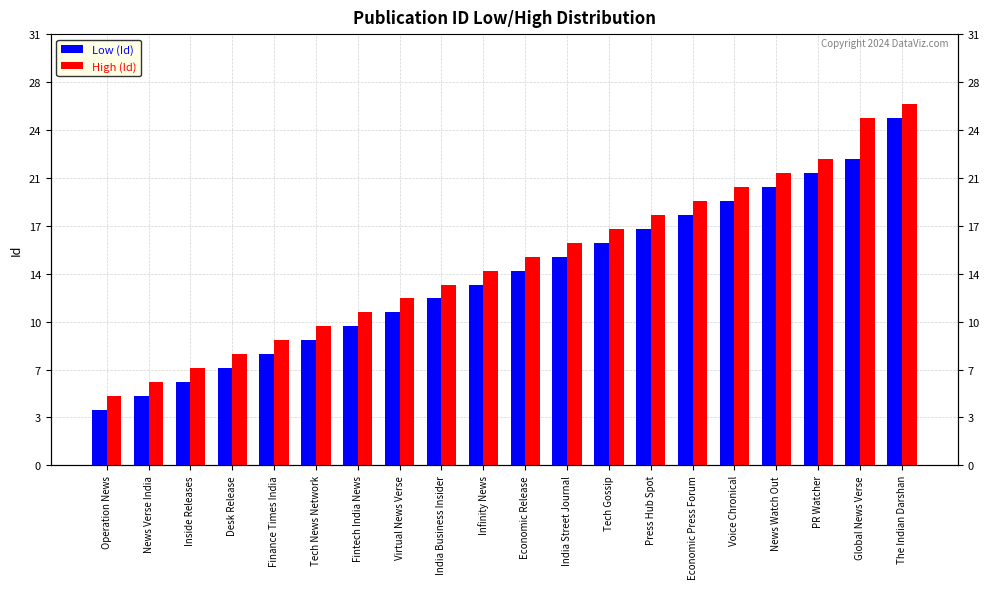

What is the difference between the highest and lowest values at Desk Release?

1